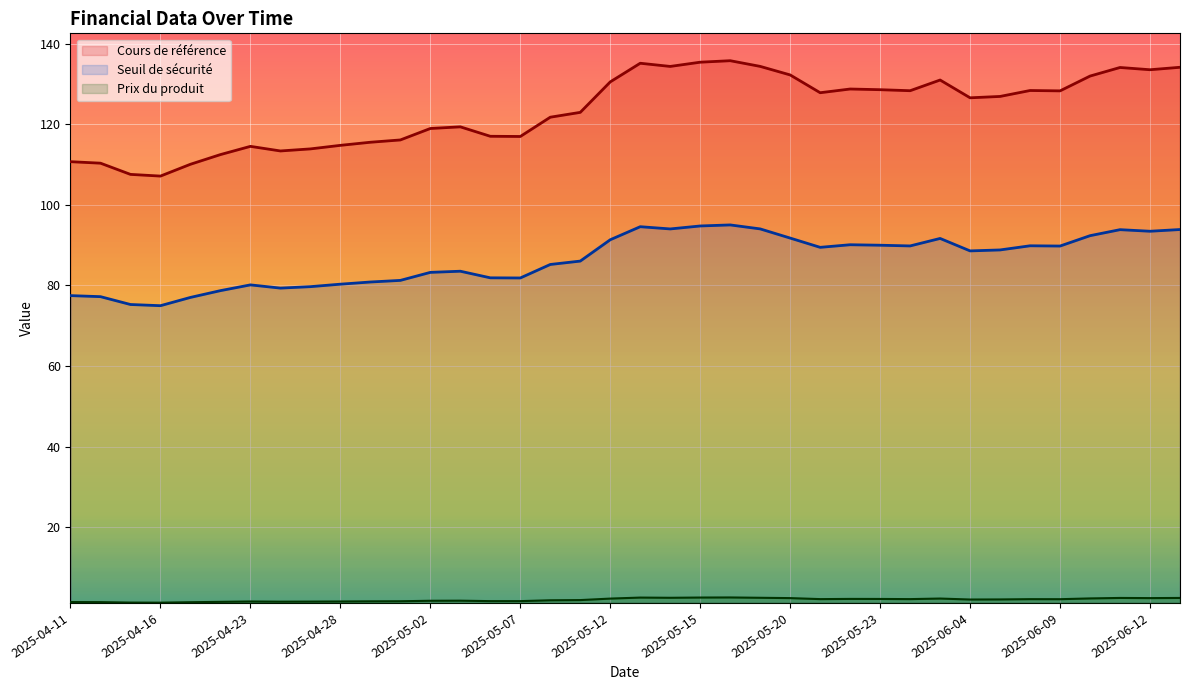

Where is the first local minimum for Seuil de sécurité?

2025-04-16